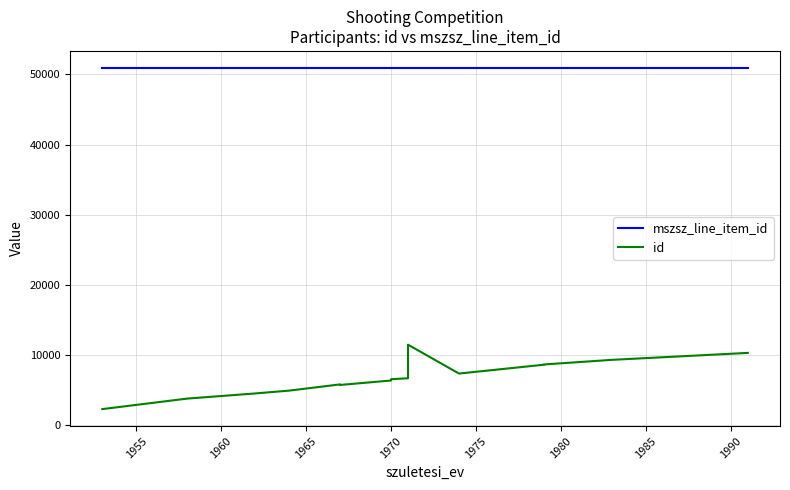

What is the label of the 3rd point from the left?

1960